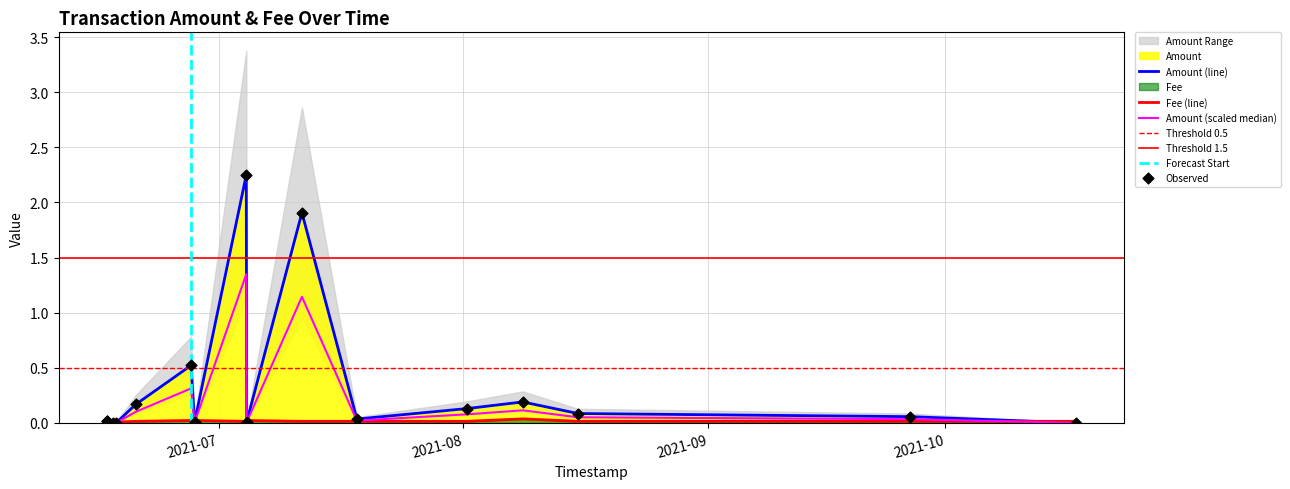

Which series reaches the maximum Y coordinate?

Amount